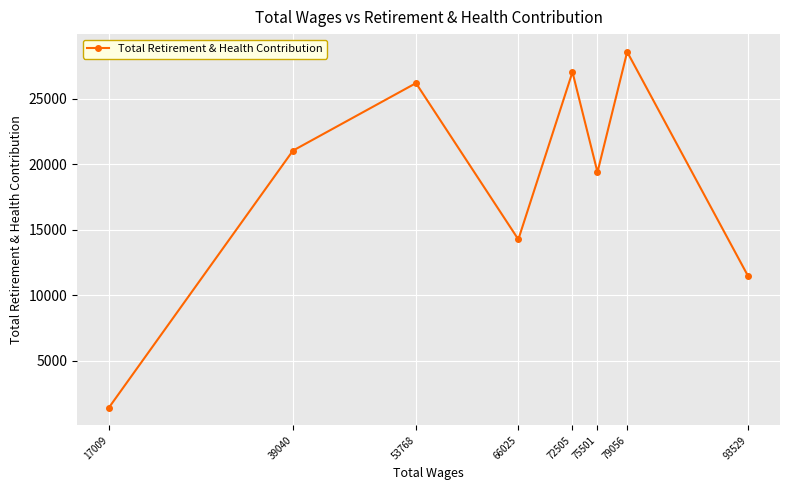

What is the ratio of the value at 53768 to the value at 66025?

1.8